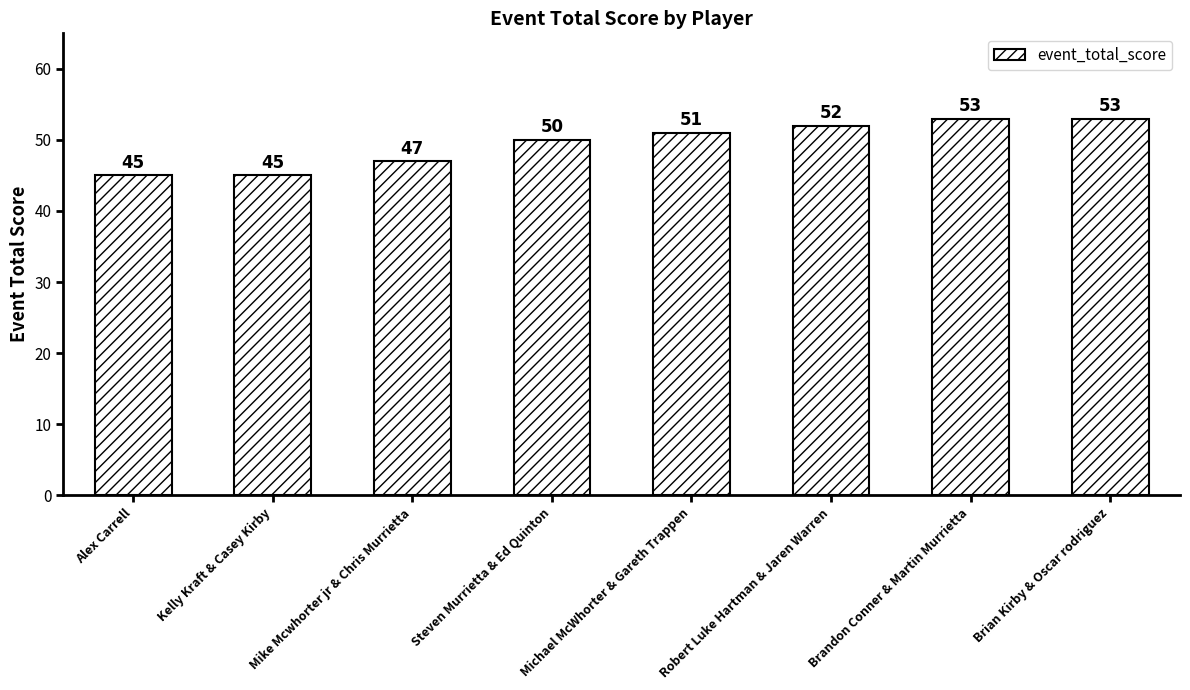

Reading left to right, extract all data points from this chart.

Alex Carrell=45	Kelly Kraft & Casey Kirby=45	Mike Mcwhorter jr & Chris Murrietta=47	Steven Murrietta & Ed Quinton=50	Michael McWhorter & Gareth Trappen=51	Robert Luke Hartman & Jaren Warren=52	Brandon Conner & Martin Murrietta=53	Brian Kirby & Oscar rodriguez=53